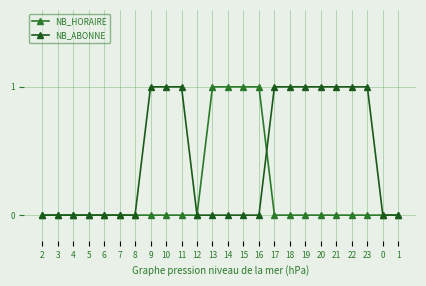

Count the number of categories in the chart.

24